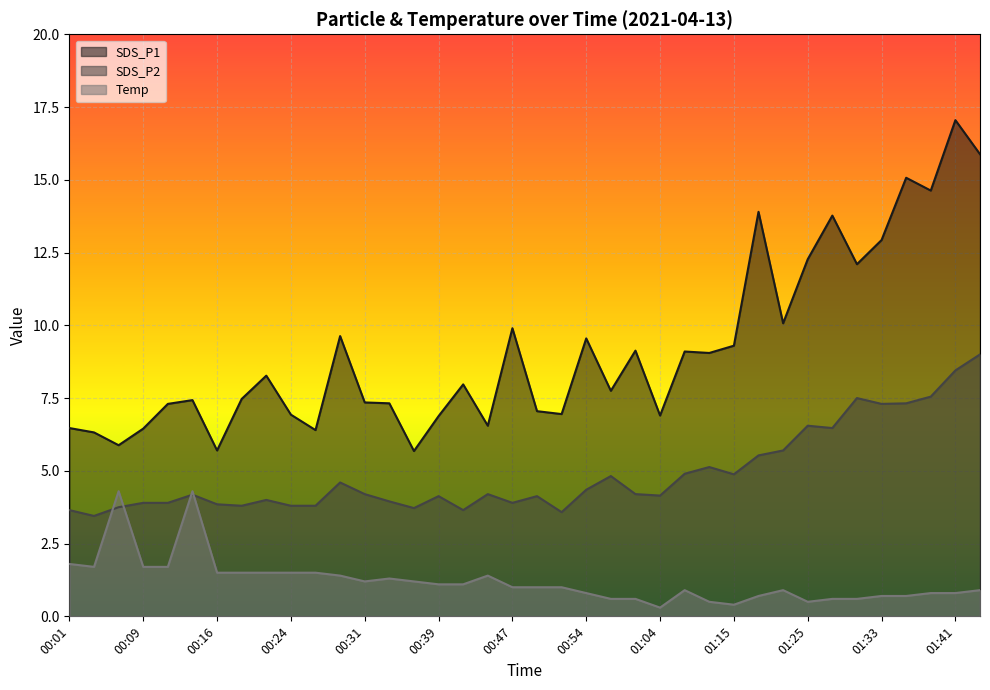

What is the difference between the maximum and second lowest values in the Temp series?

3.9